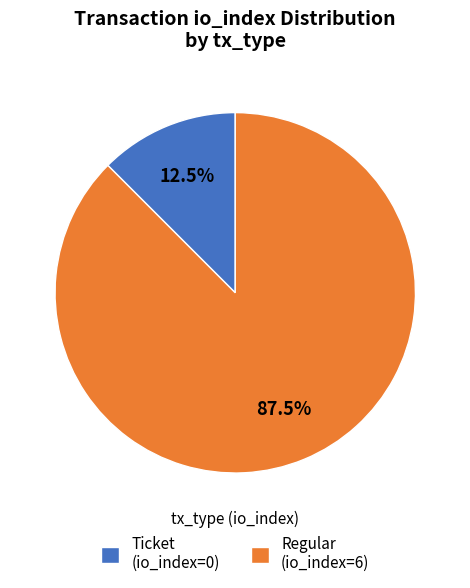

How many slices are in this pie chart?

2